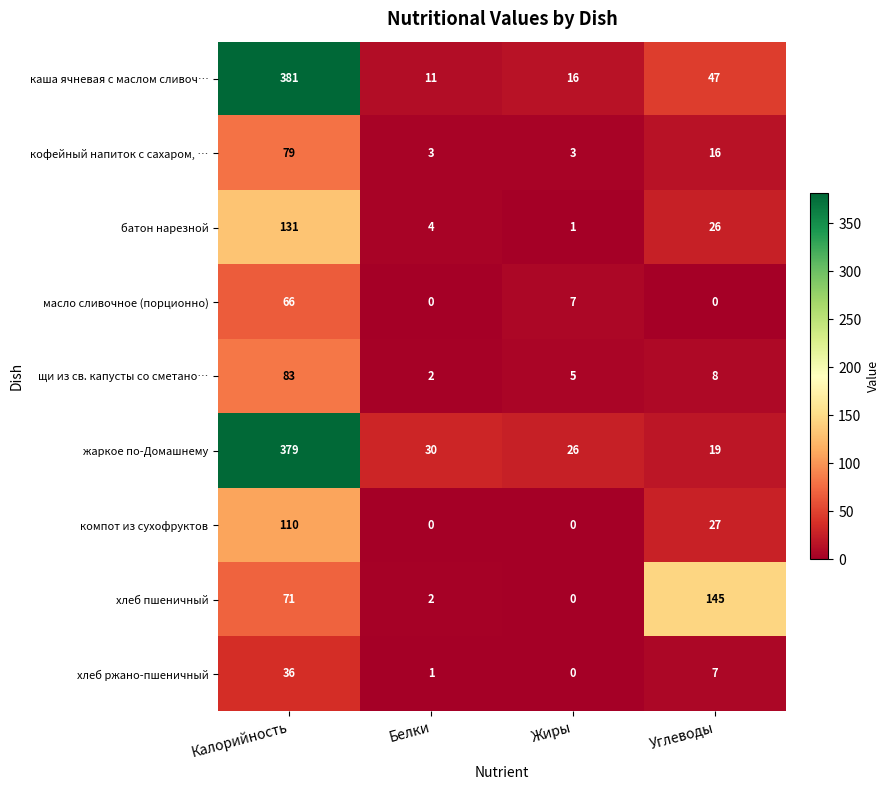

Which series has the largest range (max minus min)?

каша ячневая с маслом сливоч…